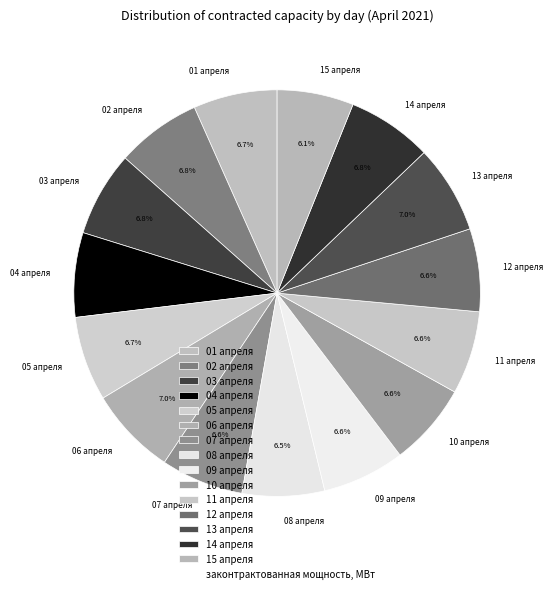

Is there any slice that represents more than half of the pie?

No